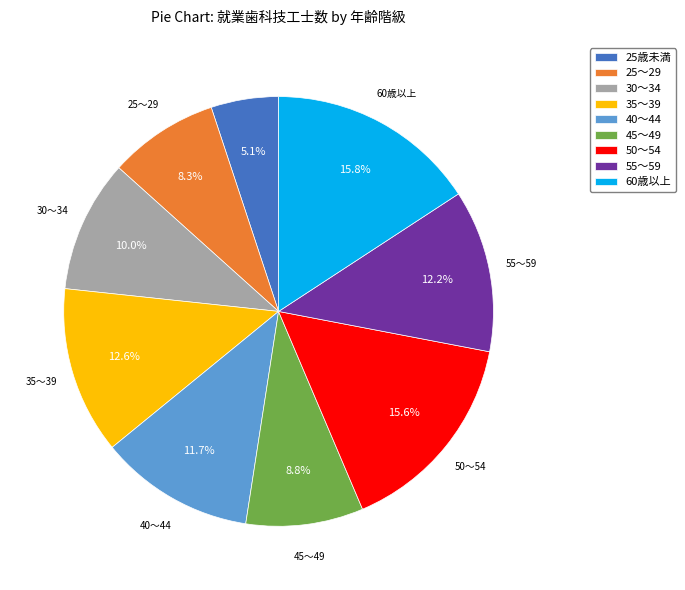

How many segments does this pie chart have?

9